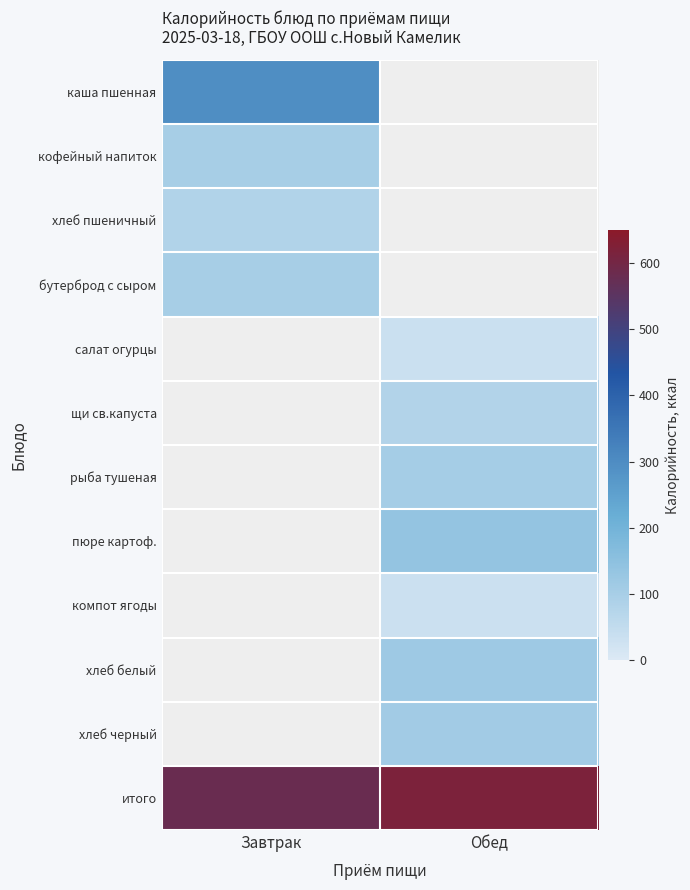

Is it true that хлеб черный equals 110.0 at Обед?

True